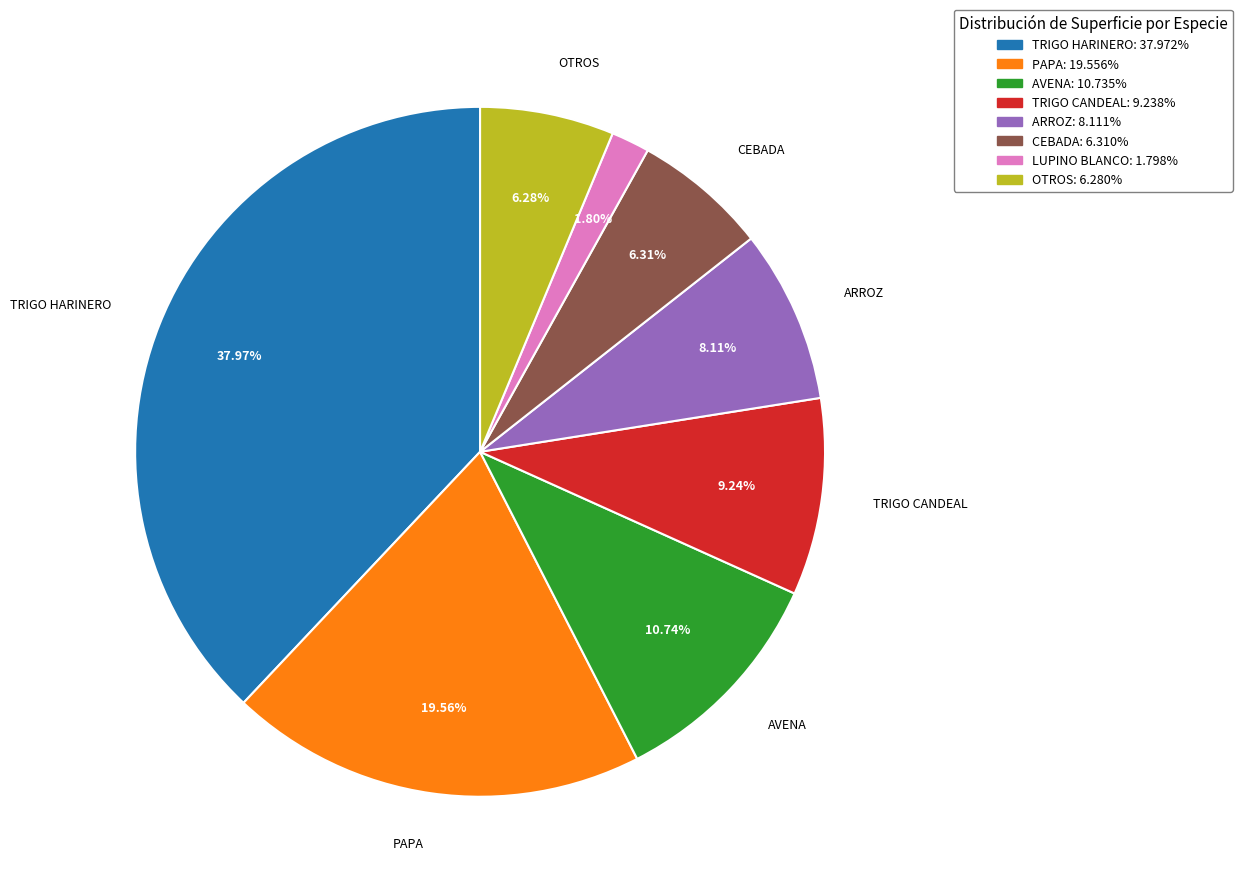

Is there any slice that represents more than half of the pie?

No